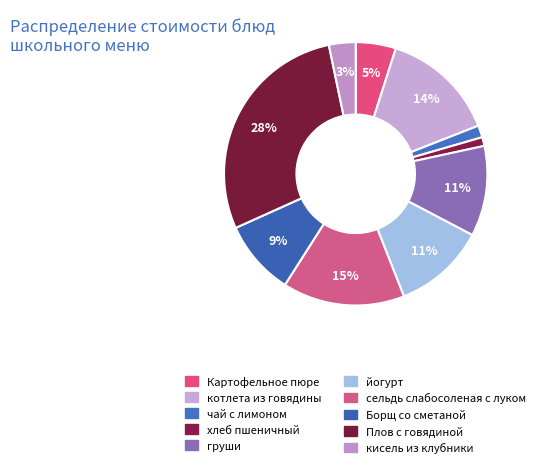

How many slices are in this pie chart?

10